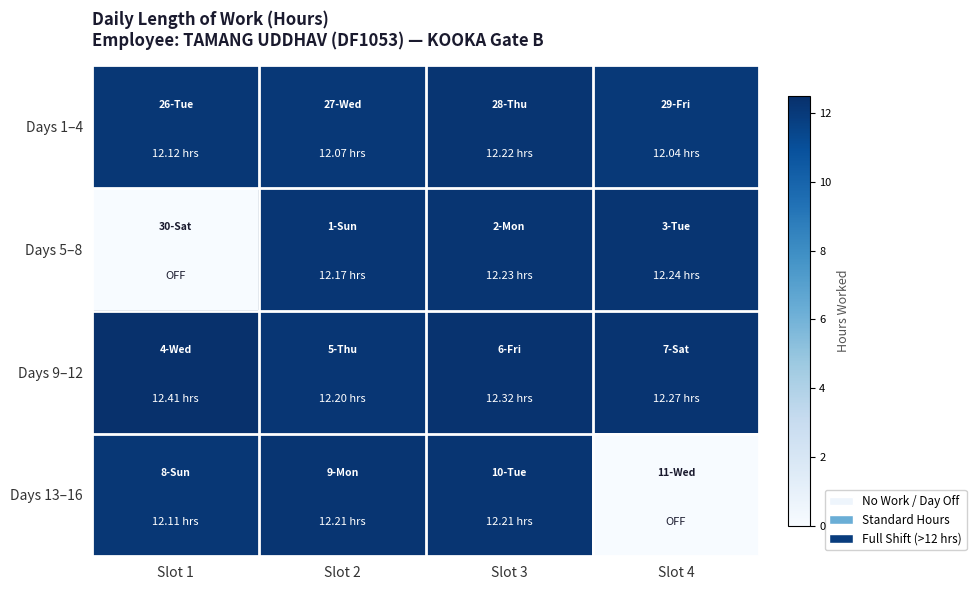

Reading left to right, list all the values displayed in this chart.

Days 1–4: Slot 1=12.1	Slot 2=12.1	Slot 3=12.2	Slot 4=12.0
Days 5–8: Slot 1=0.0	Slot 2=12.2	Slot 3=12.2	Slot 4=12.2
Days 9–12: Slot 1=12.4	Slot 2=12.2	Slot 3=12.3	Slot 4=12.3
Days 13–16: Slot 1=12.1	Slot 2=12.2	Slot 3=12.2	Slot 4=0.0